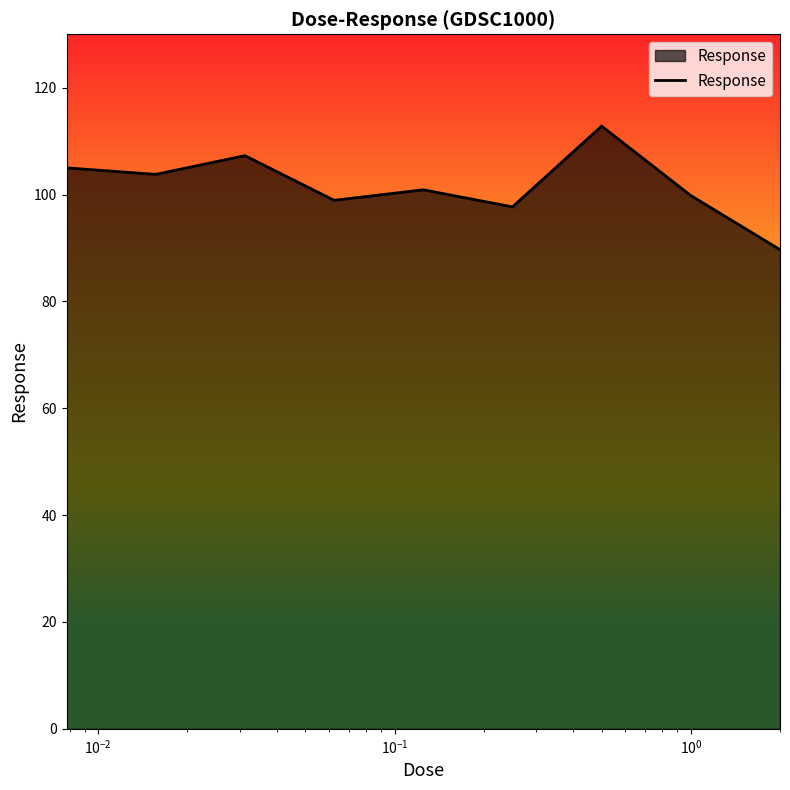

What is the minimum value shown in the chart?

89.7